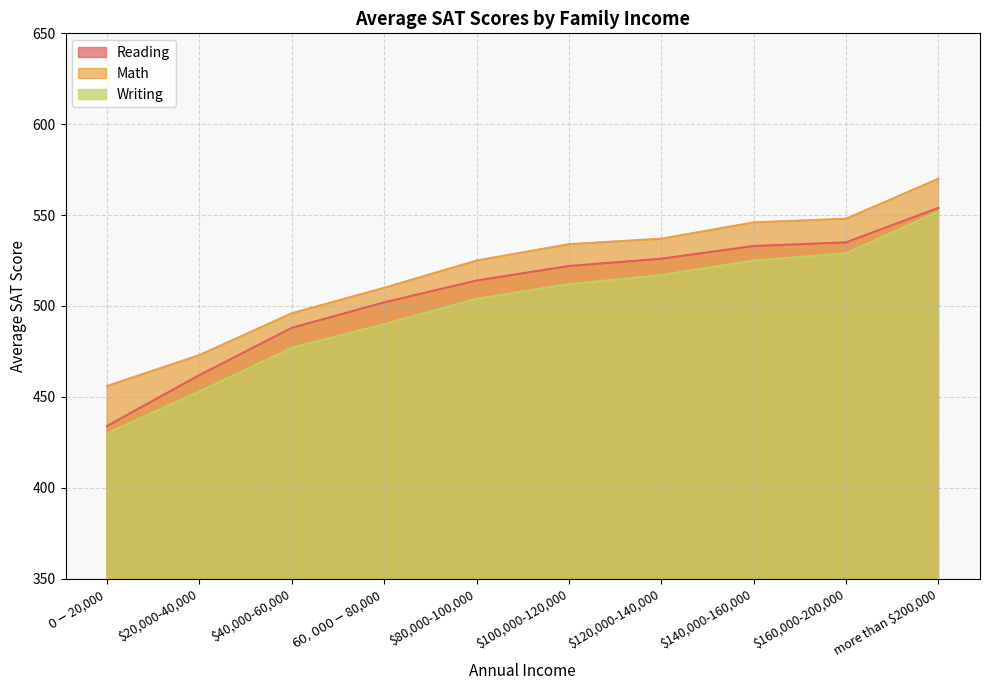

True or false: Writing has a value of 490 at $60,000-$80,000.

True